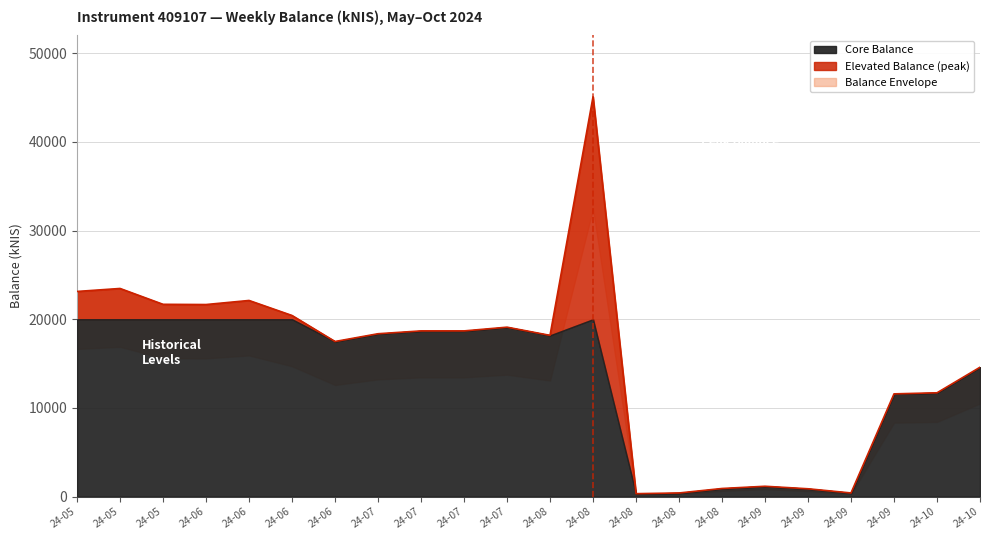

The value at 24-09 is 11585.7. True or false?

True